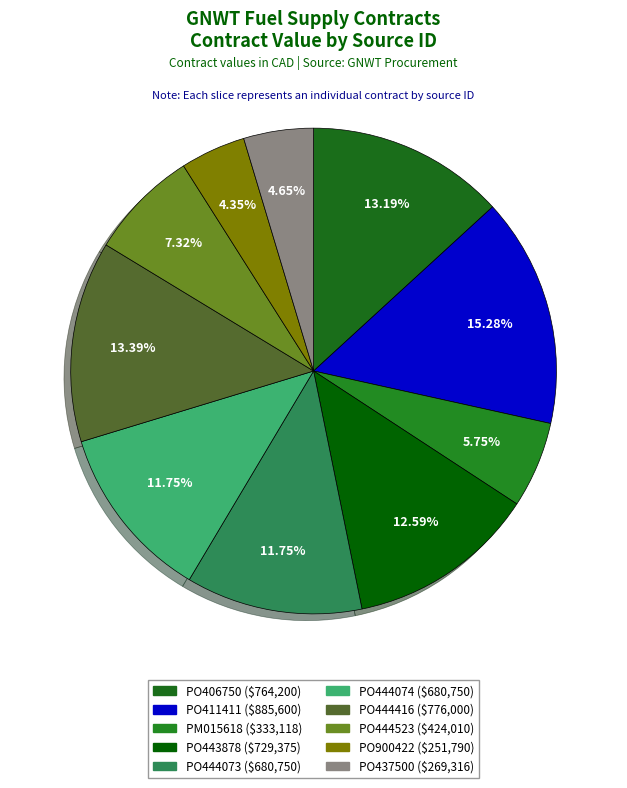

To the nearest percent, what is the average slice percentage?

10%